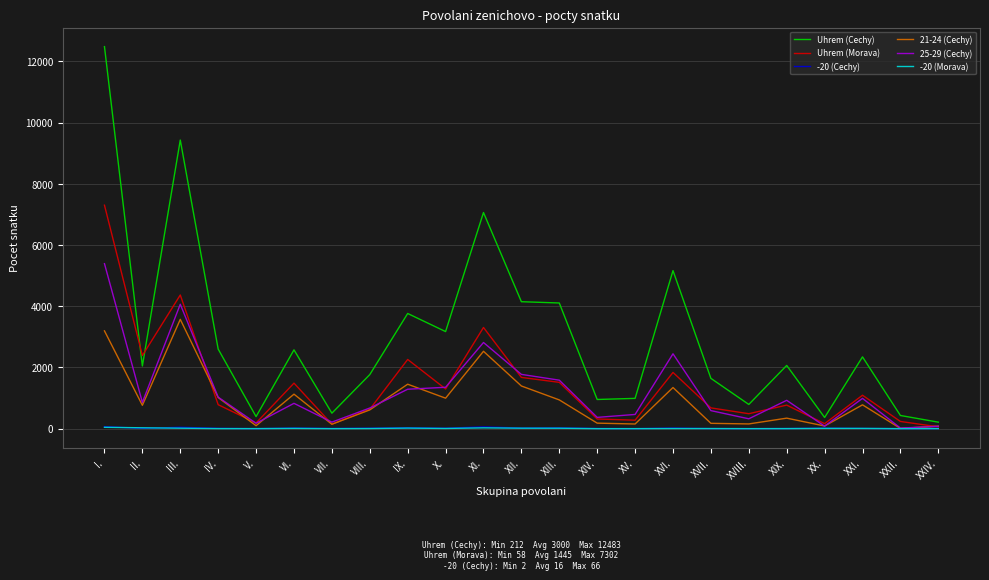

What is the sum of all Uhrem (Morava) values?

33255